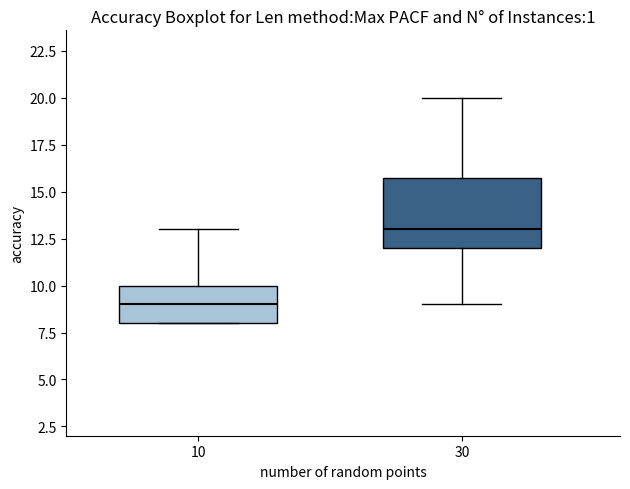

Reading left to right, transcribe this box plot: for each box, give where its median line is, the range the box spans, and where its two whiskers end, as read against the y-axis. The values are not printed on the chart, so give them approximately, as read against the axis.

10: median 9, box 8 to 10, whiskers 8 to 13
30: median 13, box 12 to 16, whiskers 9 to 20